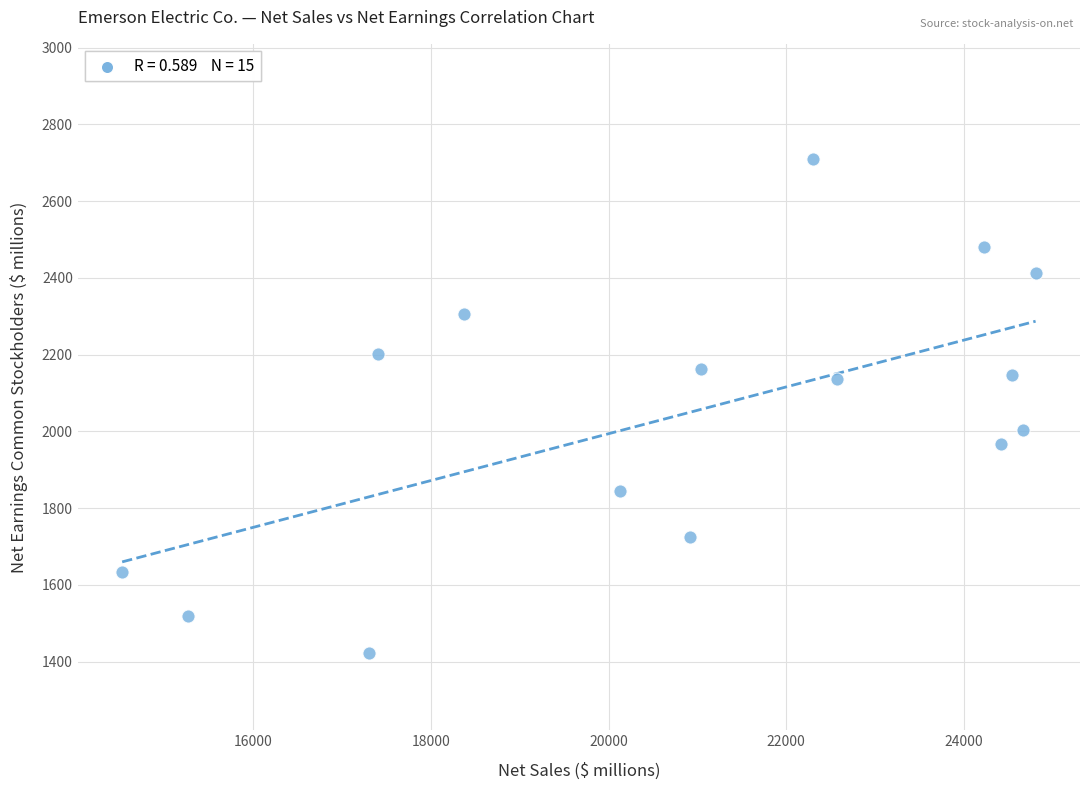

What is the range of X values (max minus min)?

10285